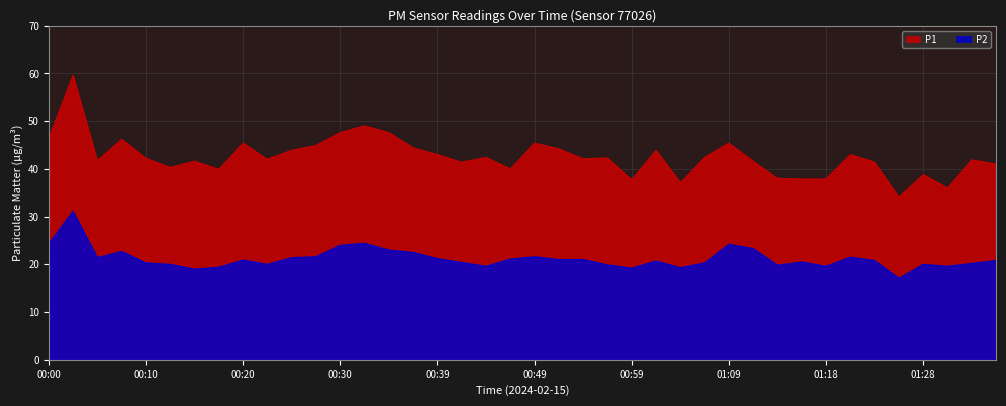

What position from the right is 00:03?

39